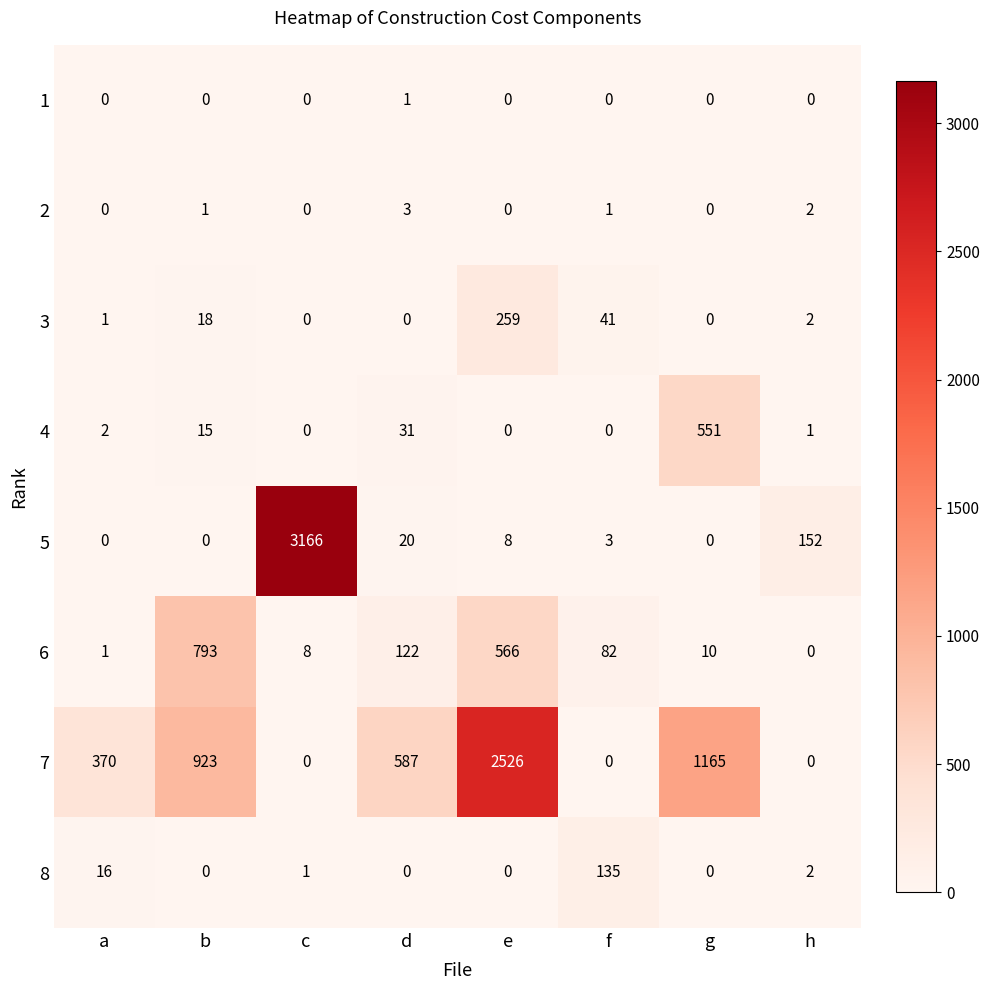

At which category is the sum across all series the highest?

e